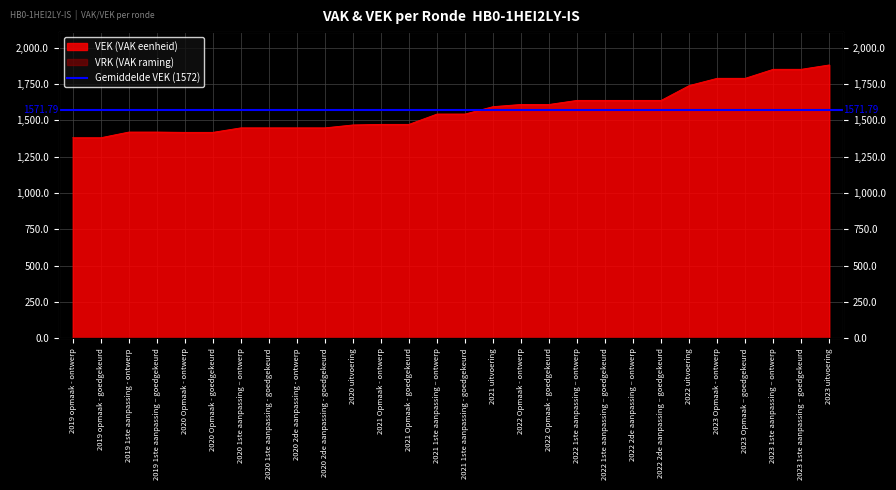

Reading left to right, transcribe all the data shown in this chart.

1381	1381	1420	1420	1418	1418	1449	1449	1449	1449	1469	1473	1473	1544	1544	1595	1610	1610	1638	1638	1638	1638	1740	1790	1790	1852	1852	1882